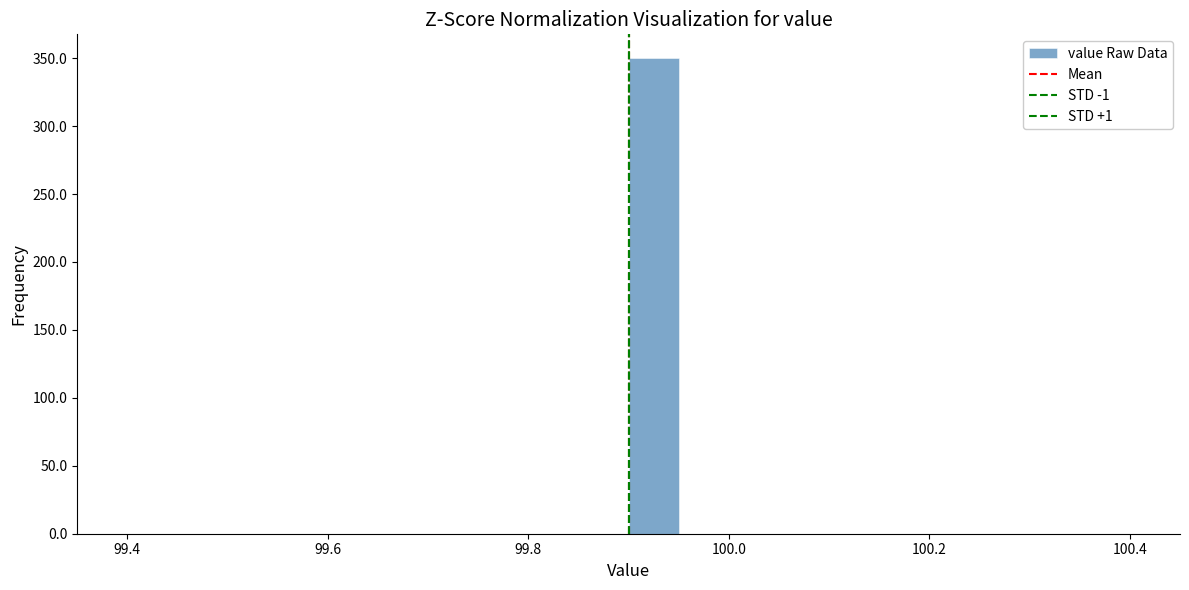

Read against the x-axis, roughly where is the centre of the tallest bar?

99.92